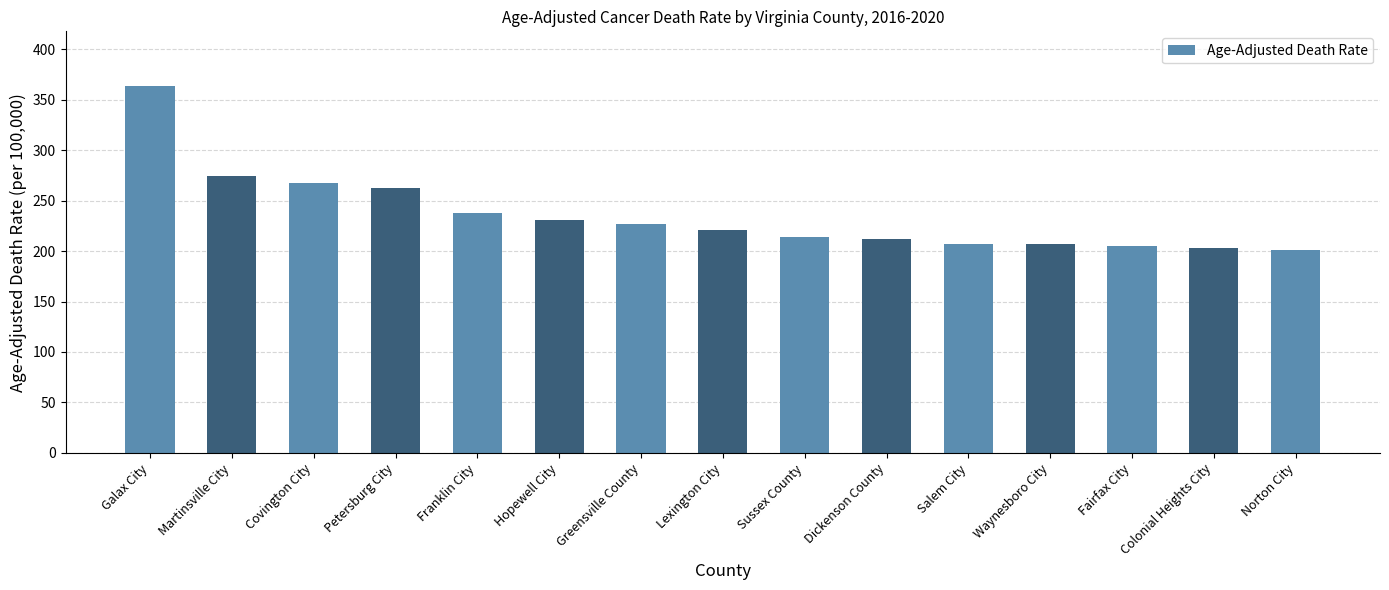

Which label corresponds to the largest value in the chart?

Galax City